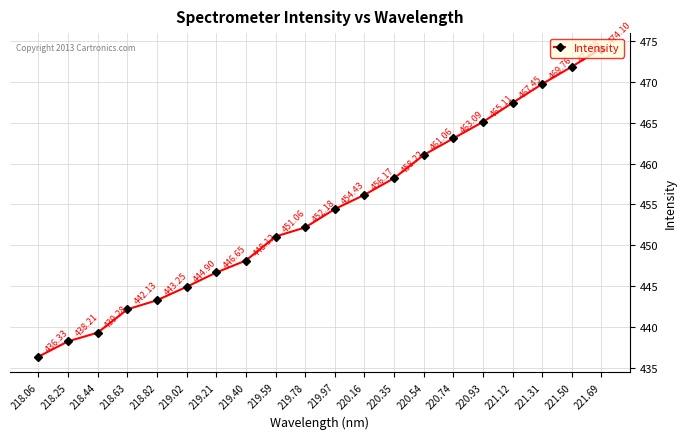

Approximately how many times larger is the value at 220.35 compared to 220.74?

1.0